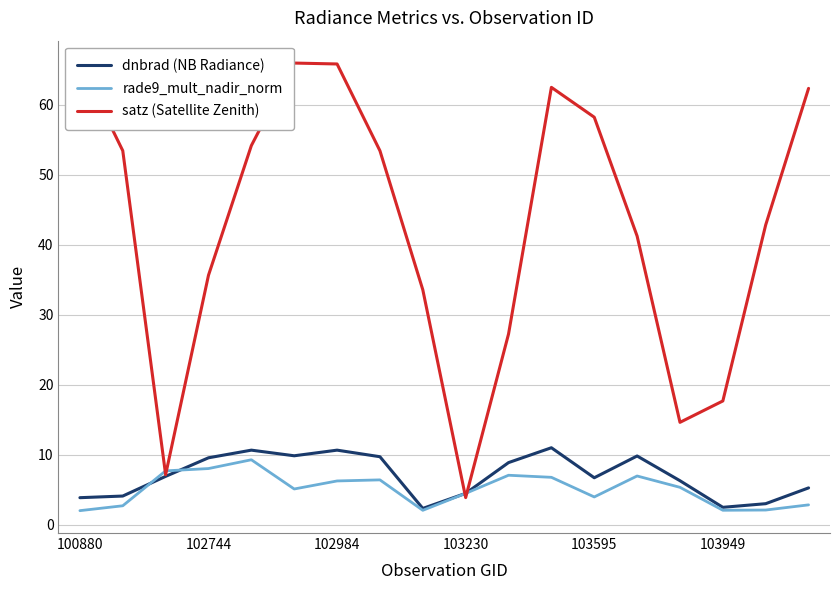

What is the average value of the dnbrad (NB Radiance) series?

6.9